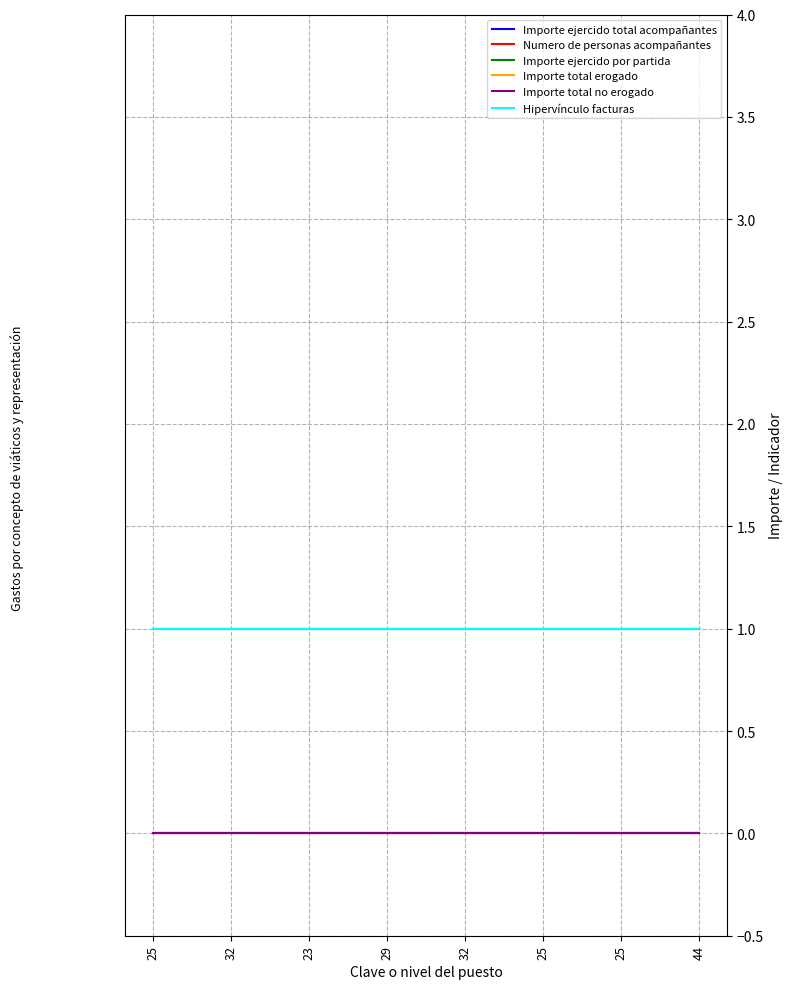

Does the chart display data point markers on the line(s)?

No